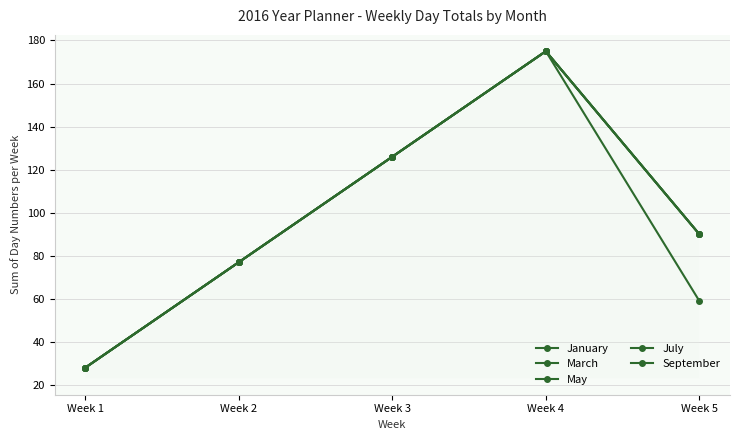

At Week 5, list the series in order from smallest to largest.

September, January, March, May, July